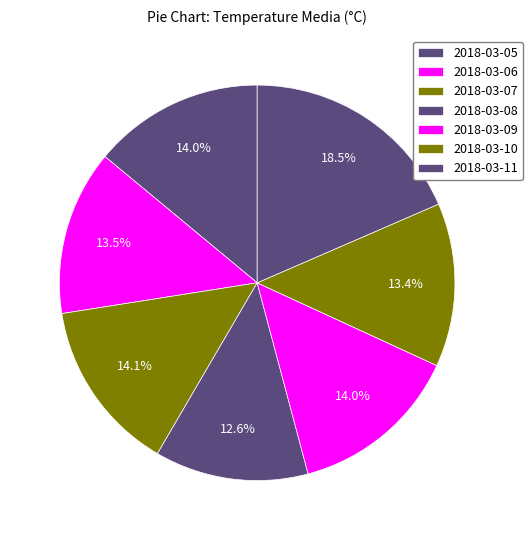

True or false: 2018-03-10 accounts for 13% of the total.

True